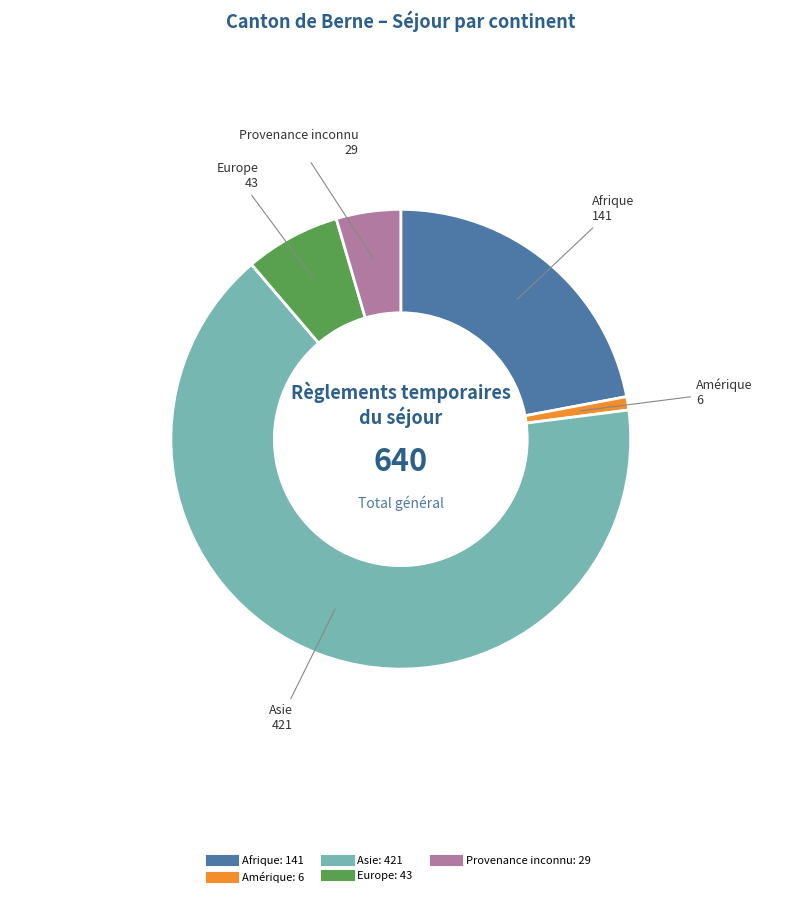

Is there any slice that represents more than half of the pie?

Yes